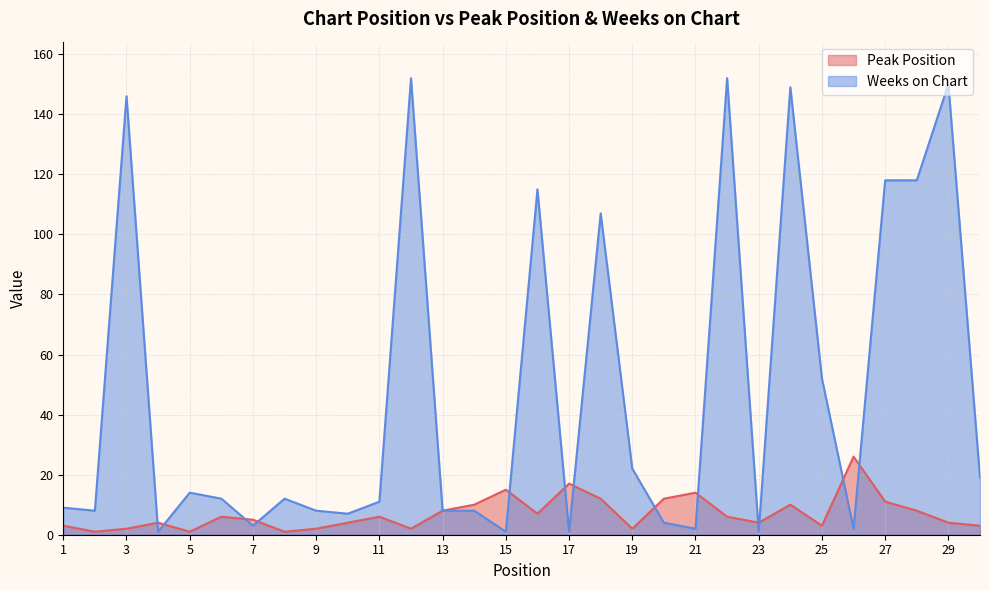

At how many categories does at least one series exceed 8?

23